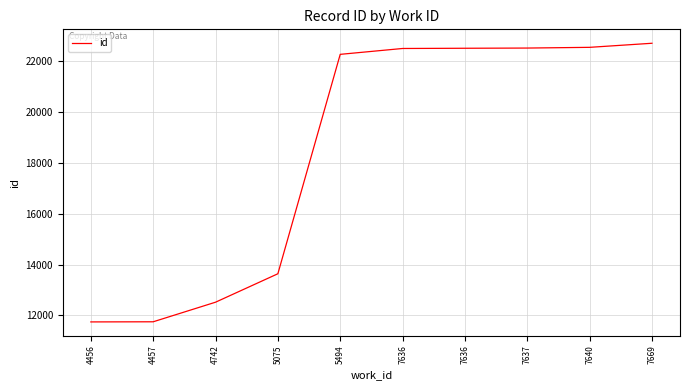

True or false: there are more than 2 points higher than both neighbors.

False